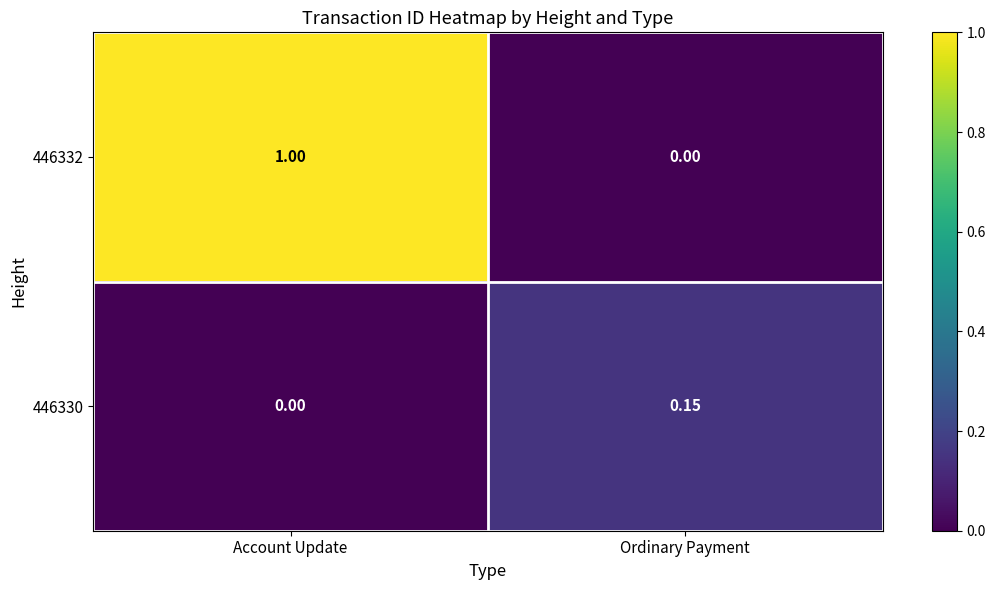

At which category is the sum across all series the highest?

Account Update